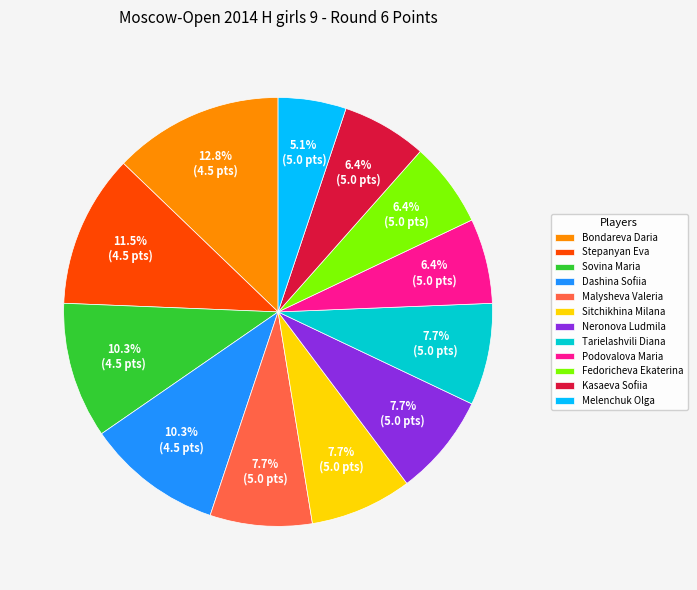

Approximately how many times larger is the value at Tarielashvili Diana compared to Melenchuk Olga?

1.5